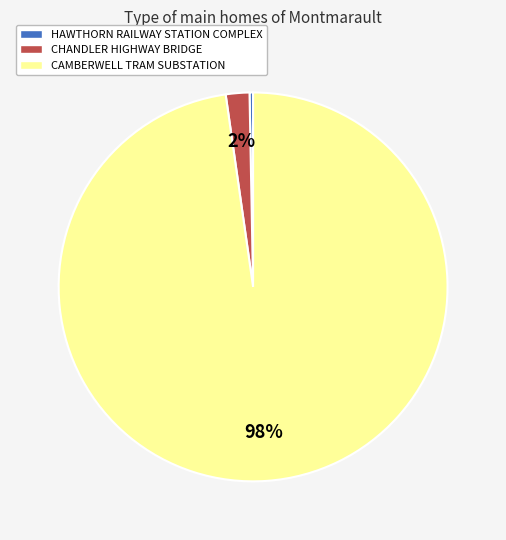

Count the number of slices in the pie.

3